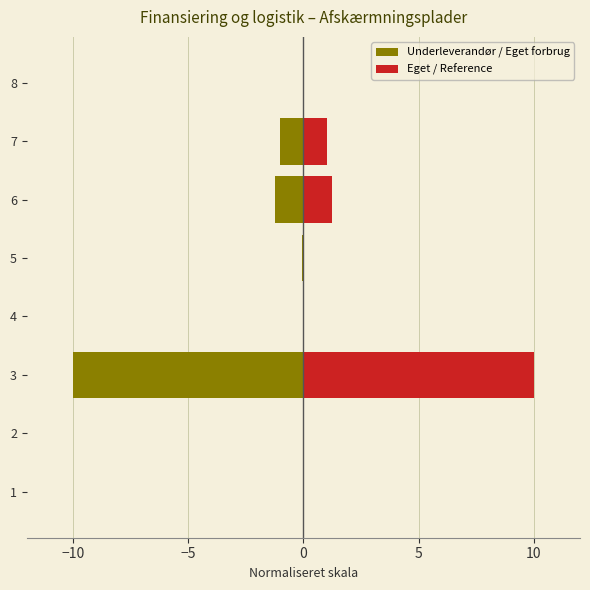

How many bars are there in each group?

2